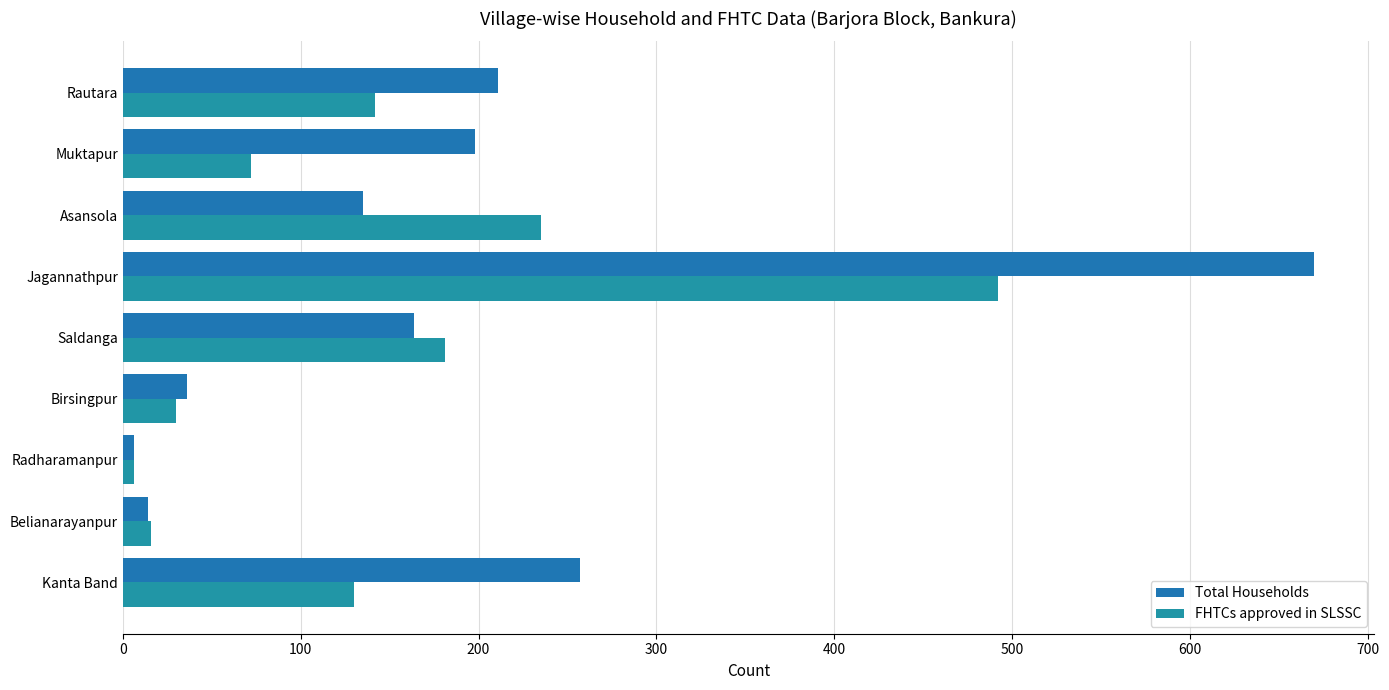

How many values in the FHTCs approved in SLSSC series are below 130?

4